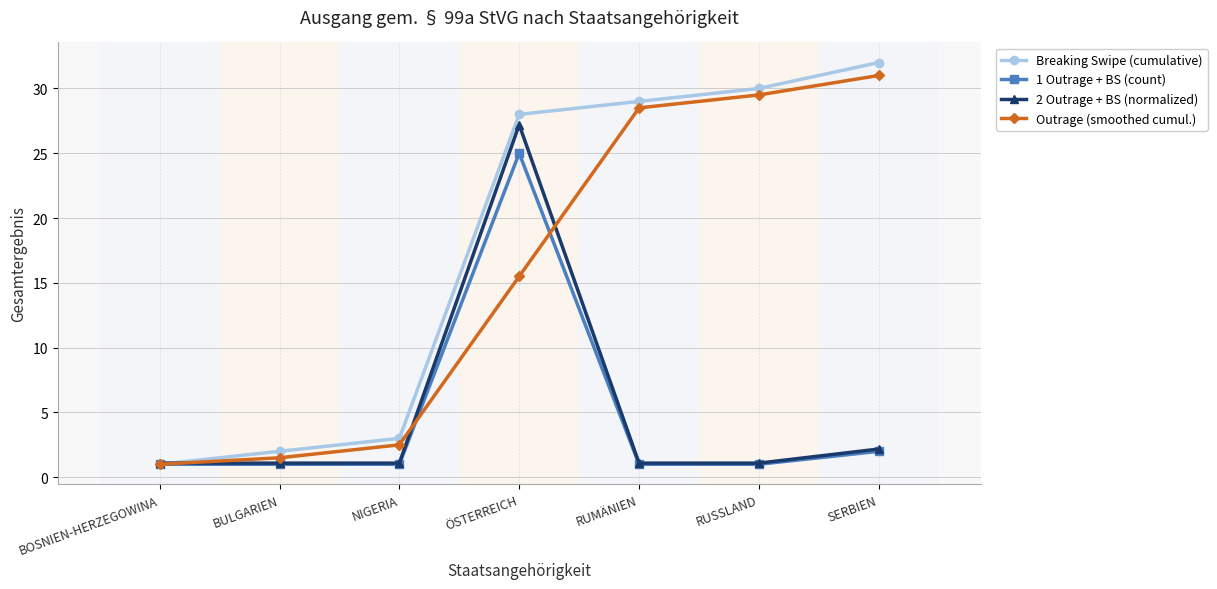

List the series in order of their peak value, lowest first.

1 Outrage + BS (count), 2 Outrage + BS (normalized), Outrage (smoothed cumul.), Breaking Swipe (cumulative)